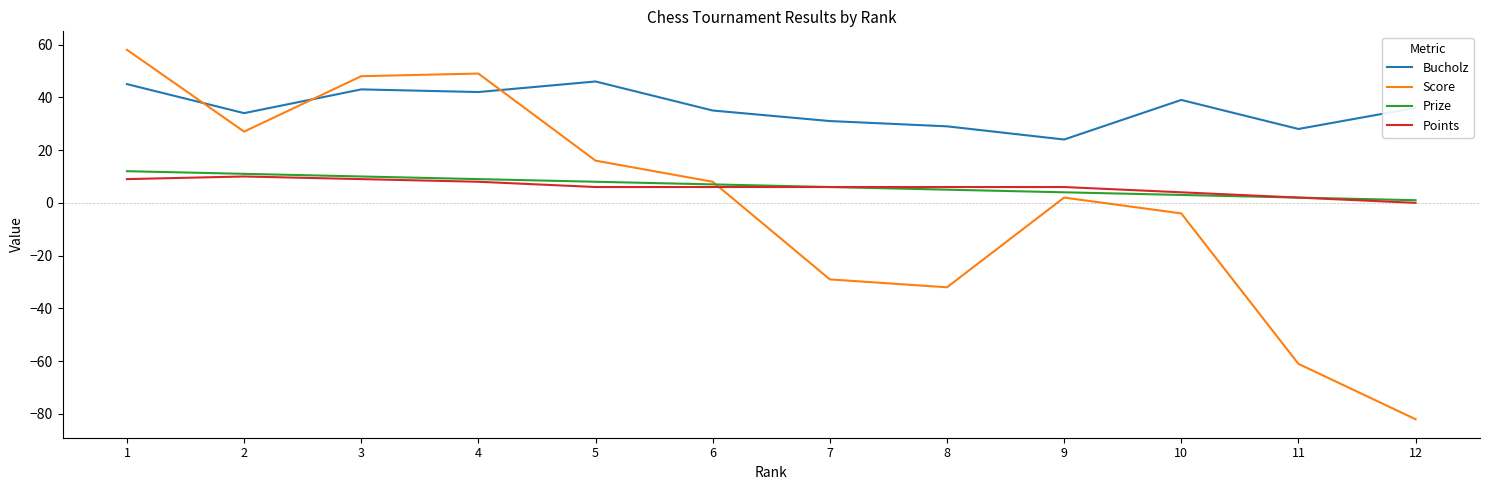

What is the highest value of the Score series?

58